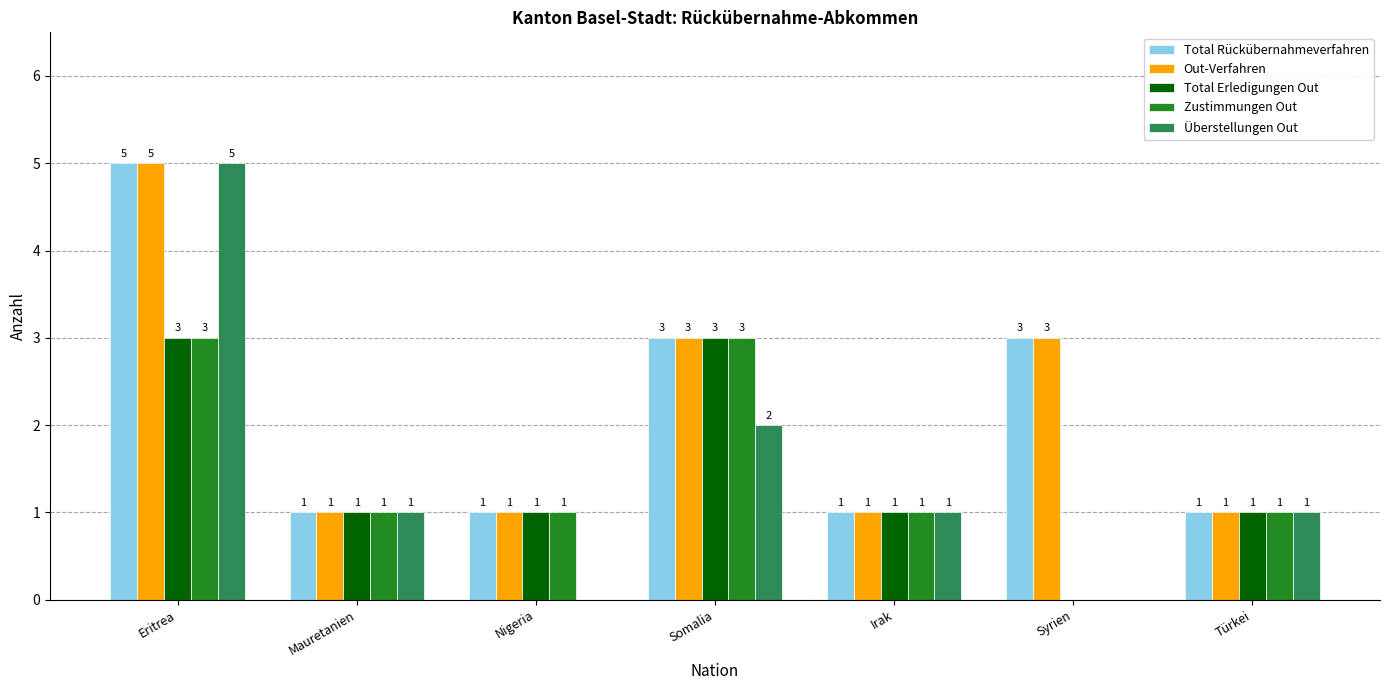

Reading left to right, transcribe all the data shown in this chart.

Total Rückübernahmeverfahren: 5	1	1	3	1	3	1
Out-Verfahren: 5	1	1	3	1	3	1
Total Erledigungen Out: 3	1	1	3	1	0	1
Zustimmungen Out: 3	1	1	3	1	0	1
Überstellungen Out: 5	1	0	2	1	0	1